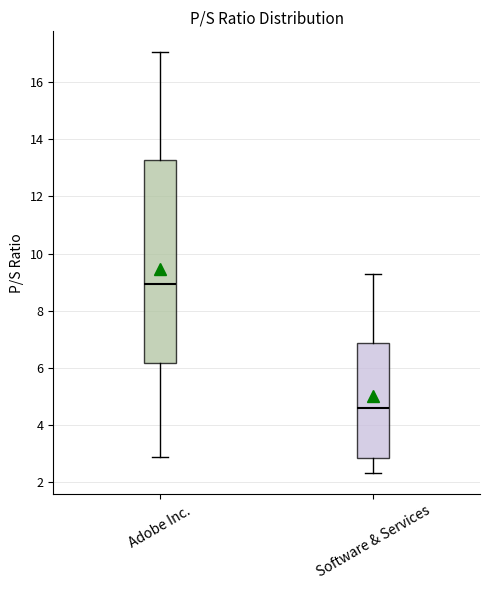

Where is the lower edge of the box for Software & Services on the y-axis? The values are not printed on the chart, so give them approximately, as read against the axis.

2.8